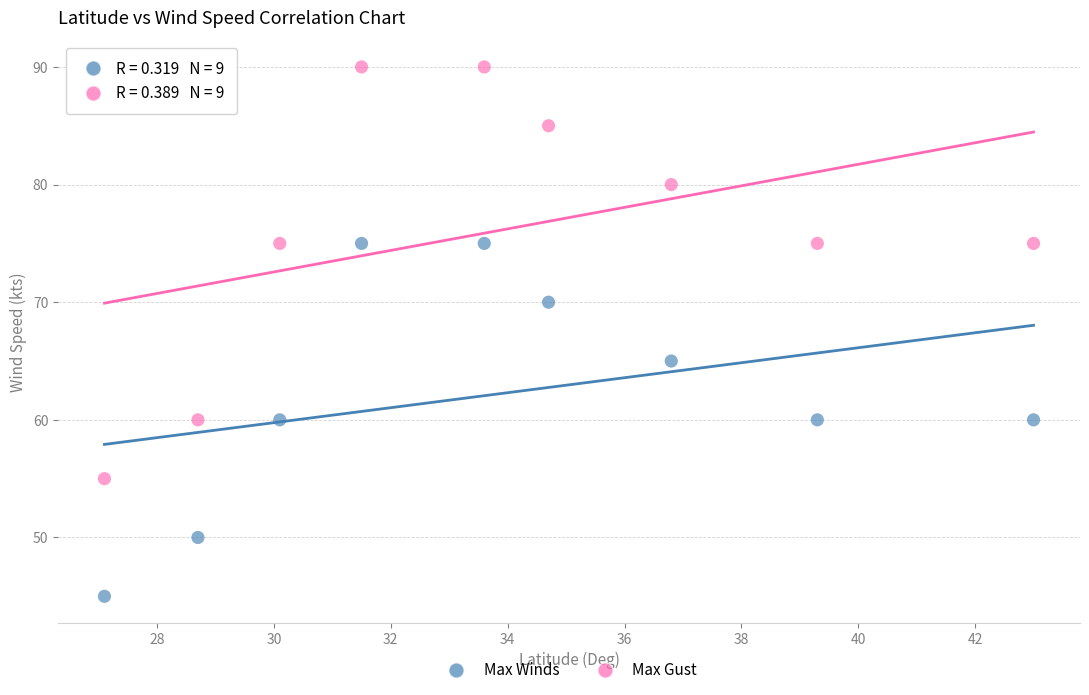

Across all series, what Y value is closest to 67?

65